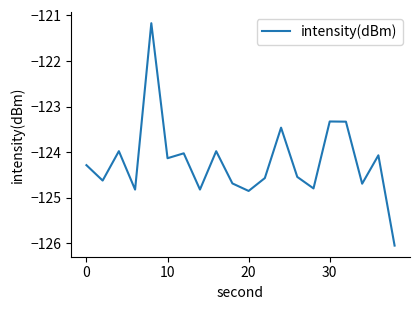

What is the smallest value displayed?

-126.1